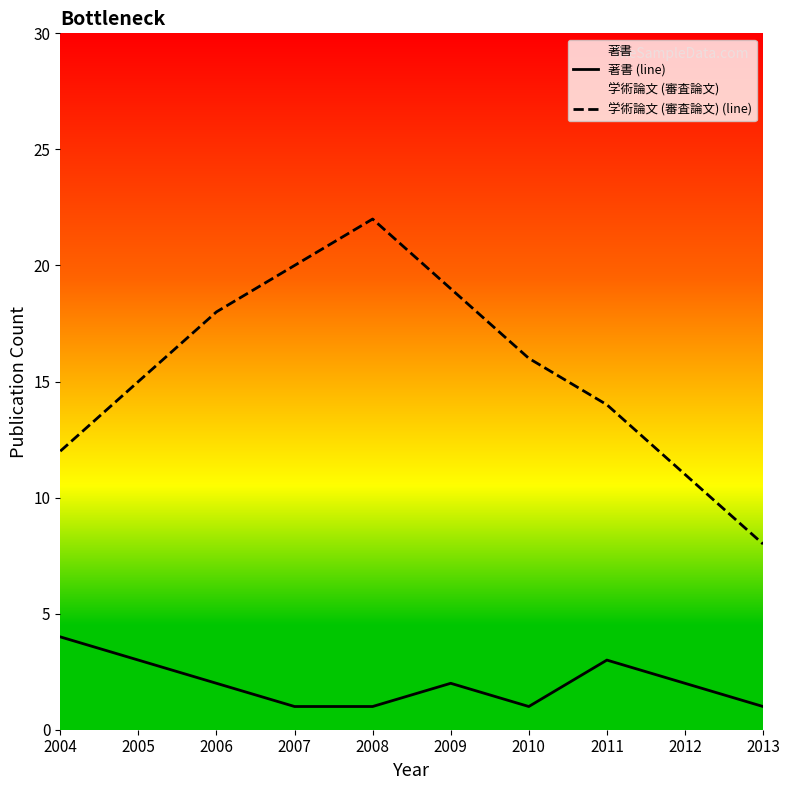

What are all the series names shown in the legend?

著書 (line), 学術論文 (審査論文) (line)